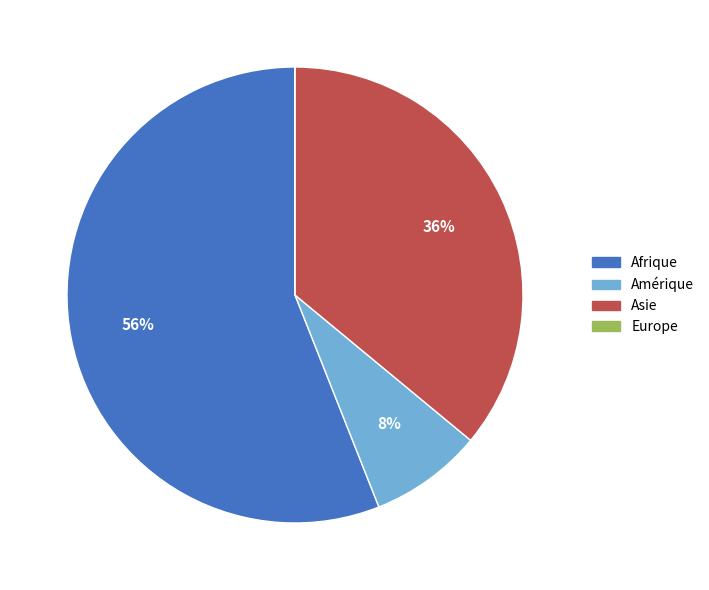

To the nearest percent, what percentage of the pie is Afrique?

56%